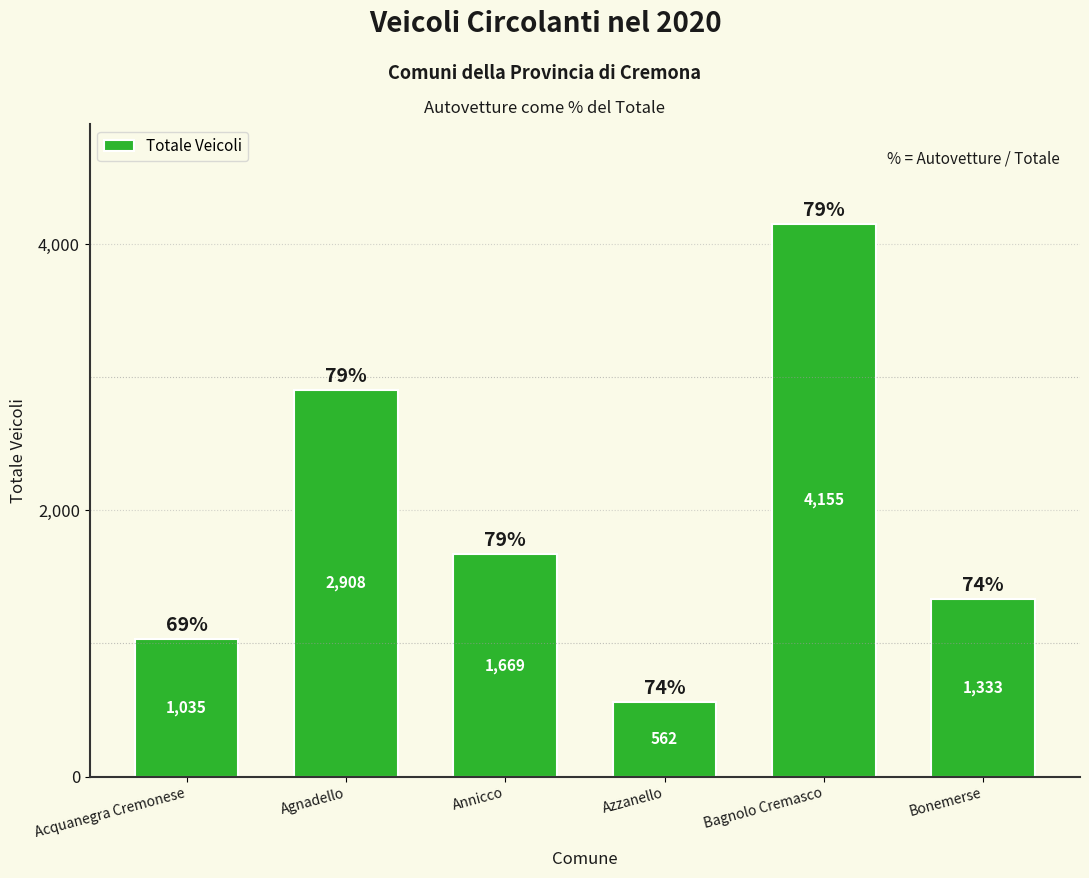

Reading left to right, what are all the values shown in this chart?

1035	2908	1669	562	4155	1333